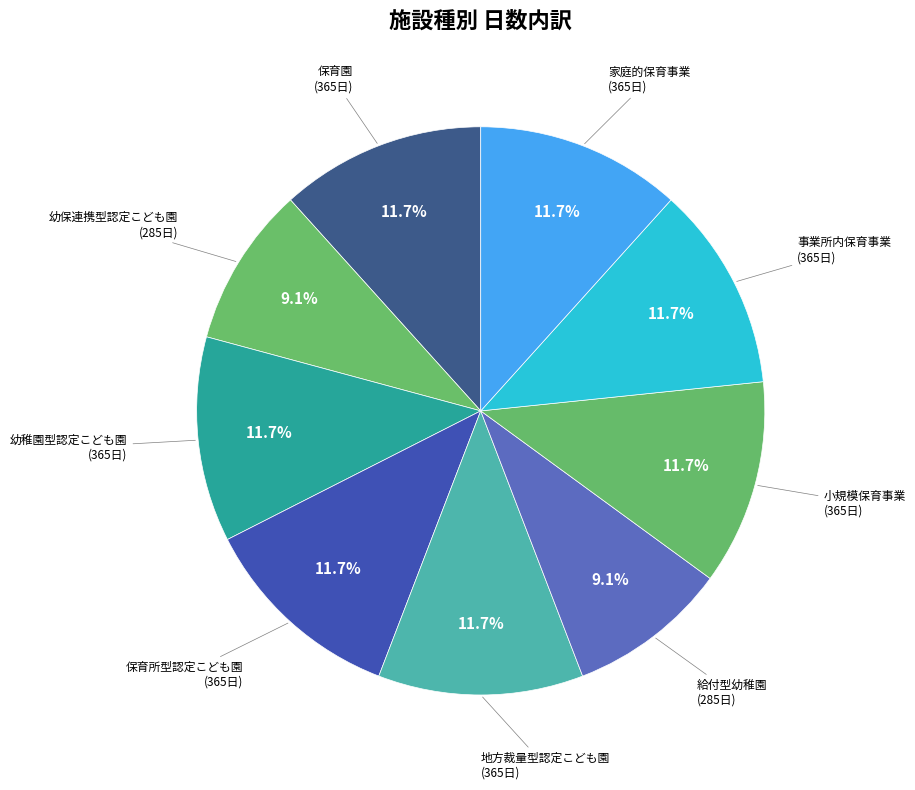

How many segments does this pie chart have?

9